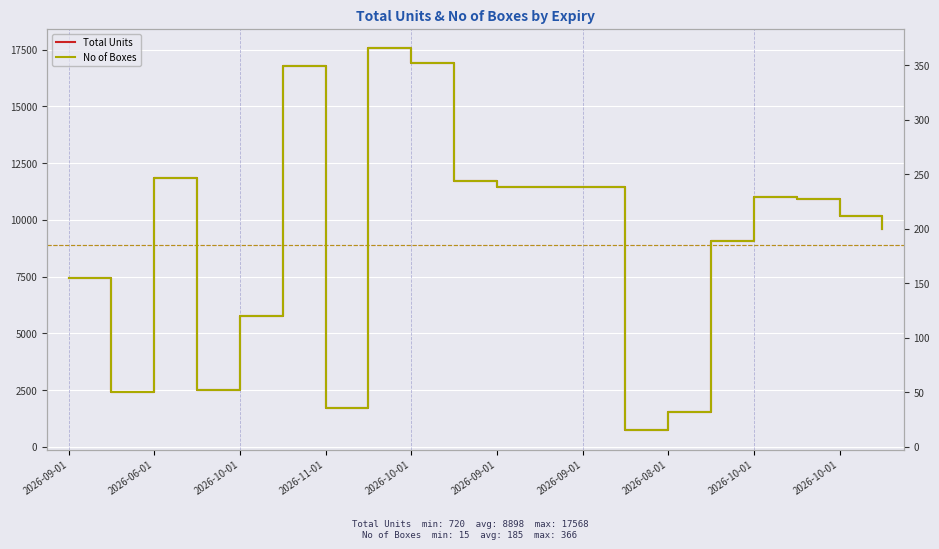

What is the average value of the Total Units series?

9094